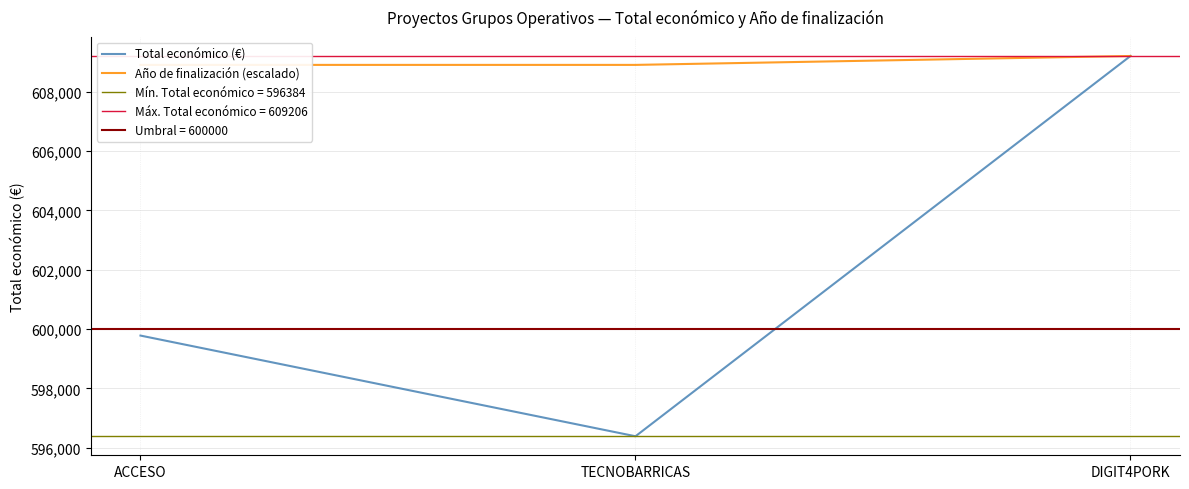

True or false: Total económico (€) has a value of 609206.0 at DIGIT4PORK.

True